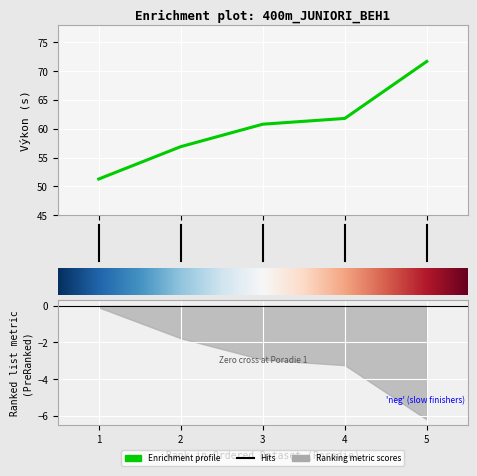

The value at 2 is 97.4. True or false?

False